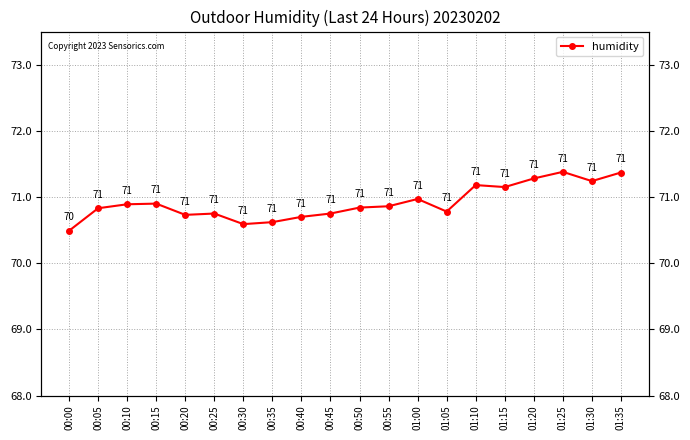

Which label corresponds to the largest value in the chart?

01:25